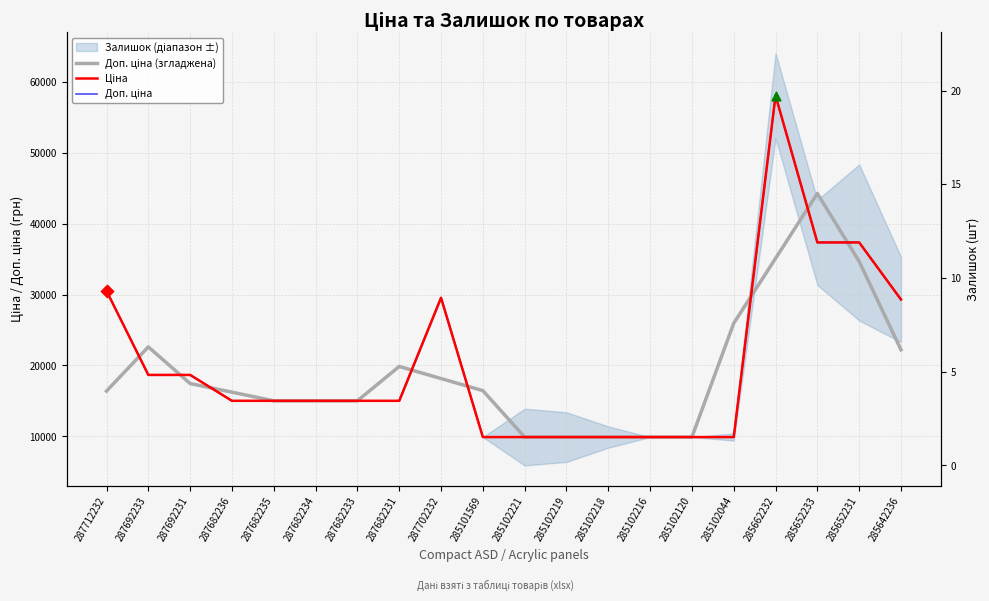

Which series contains the lowest Y value?

Доп. ціна (згладжена)